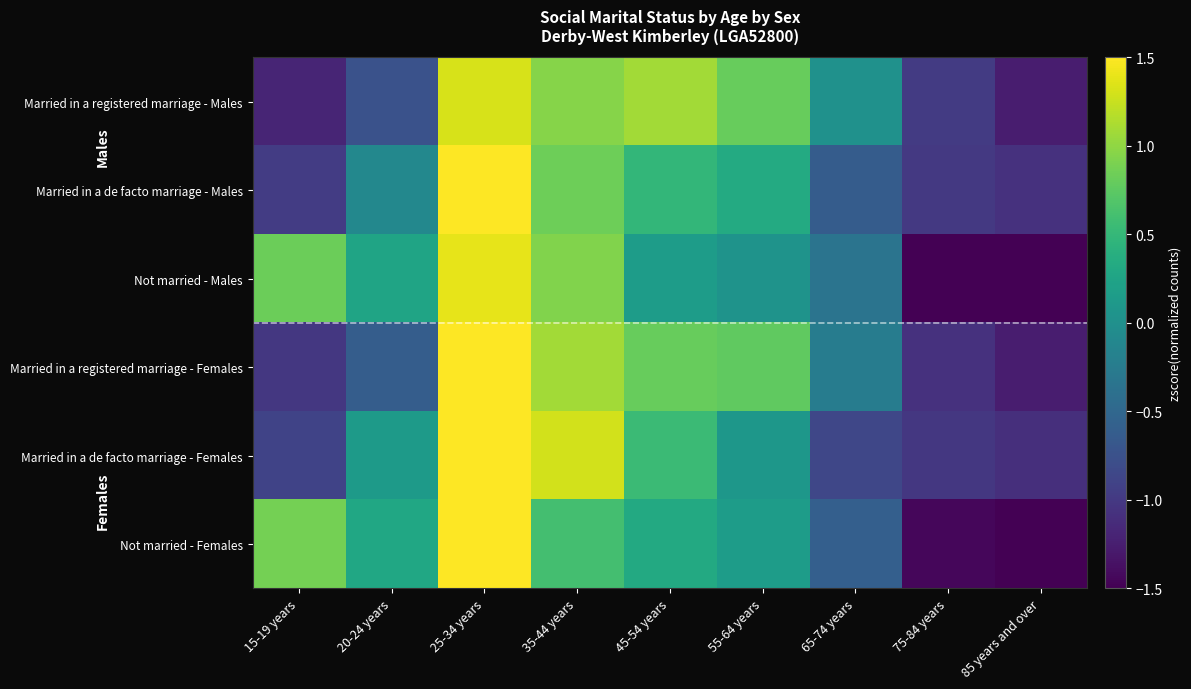

Which series changed the most between 35-44 years and 45-54 years?

Not married - Males